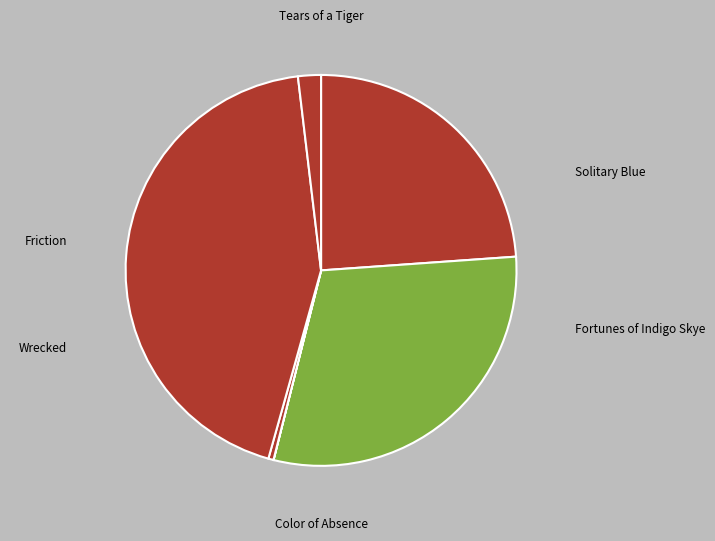

Is the sum of Friction and Color of Absence greater than half?

No